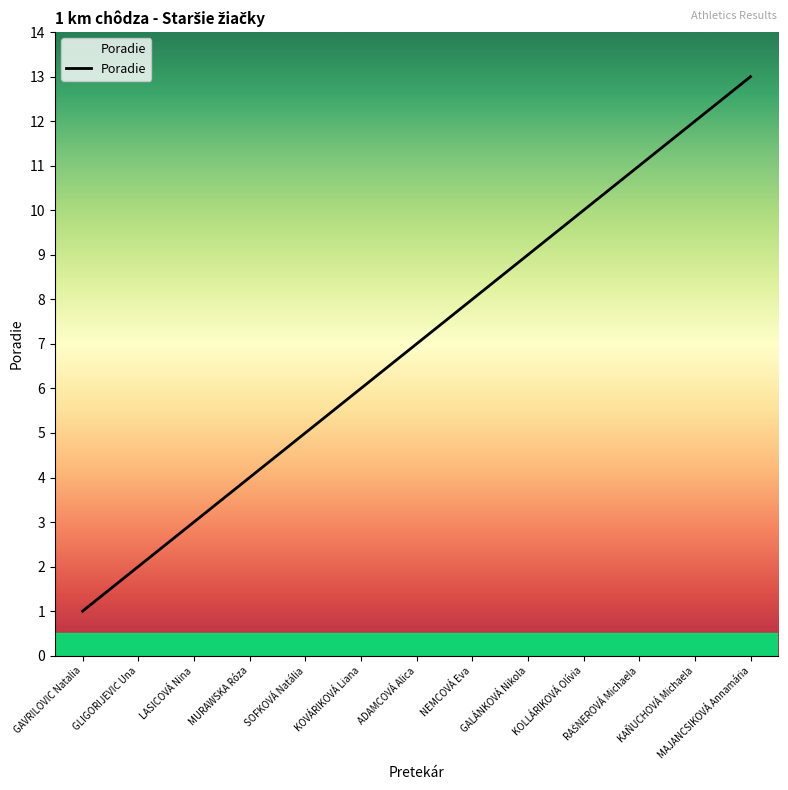

True or false: the data has more than 1 interior local peaks.

False